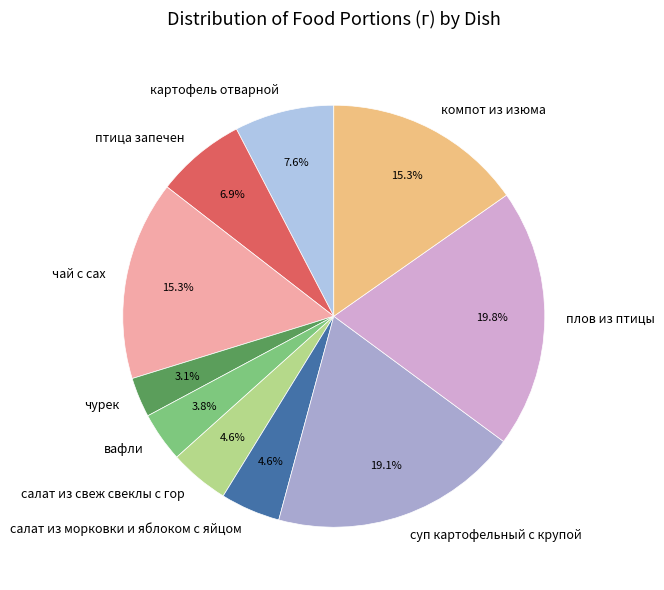

Is чай с сах the majority of the pie?

No